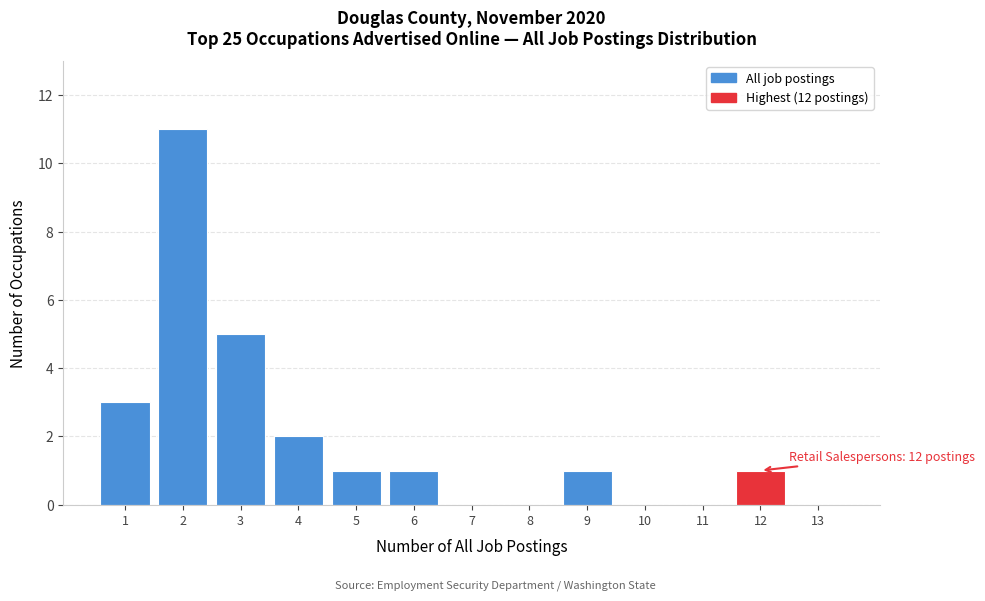

Over which range of the x-axis is the bar tallest?

1.5 to 2.5